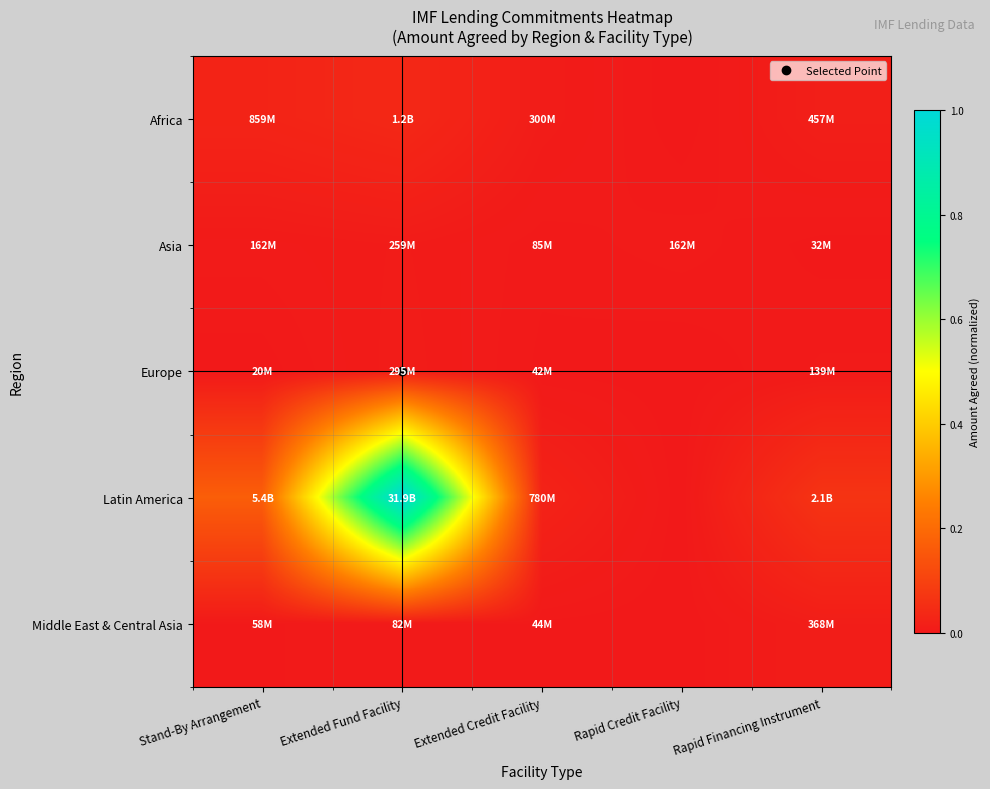

At which category is the sum across all series the highest?

Extended Fund Facility